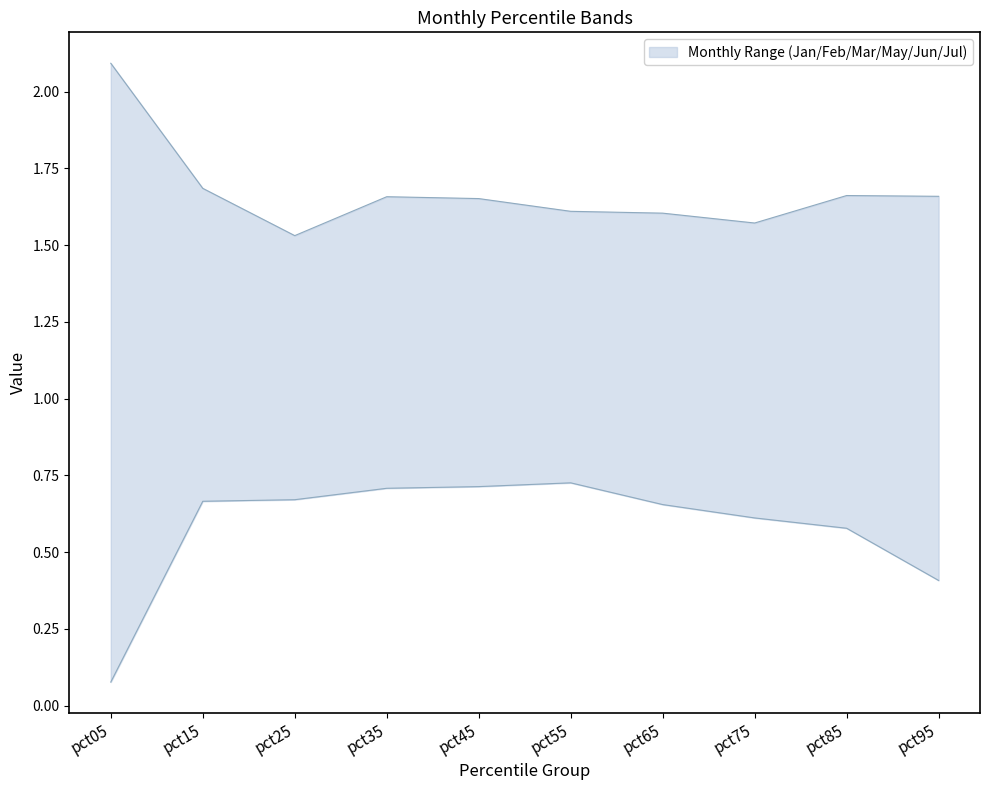

What is the maximum value for Jan?

1.3